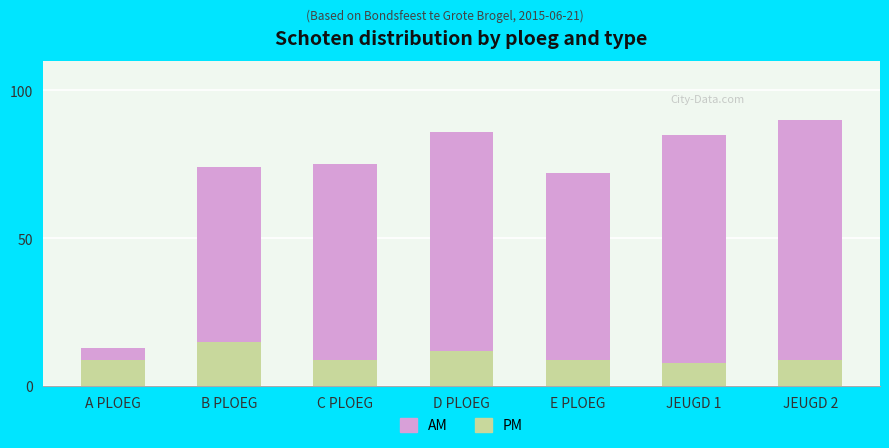

What is the maximum value for PM?

15